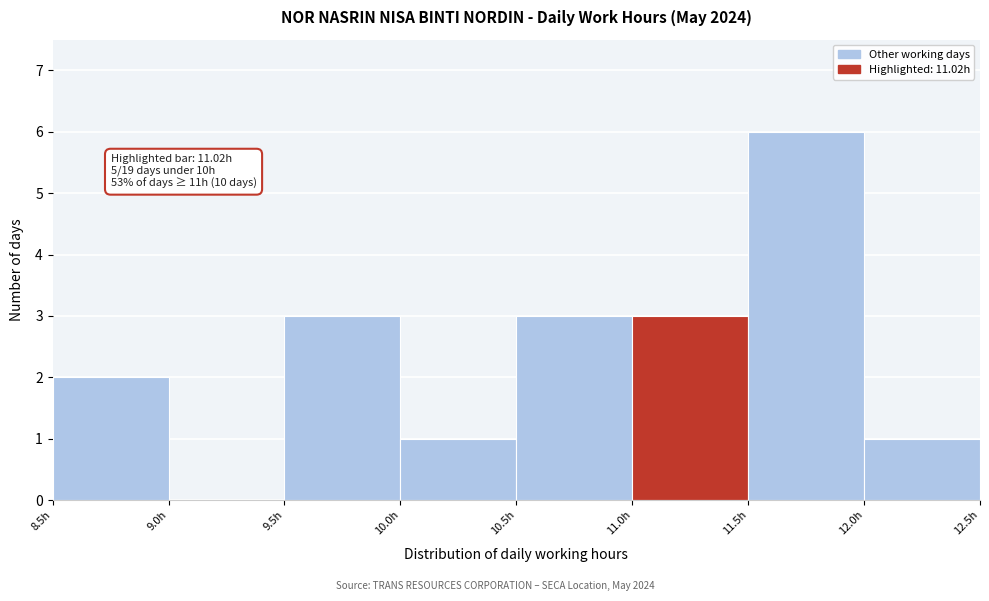

Which range on the x-axis has the tallest bar?

11.5 to 12.0